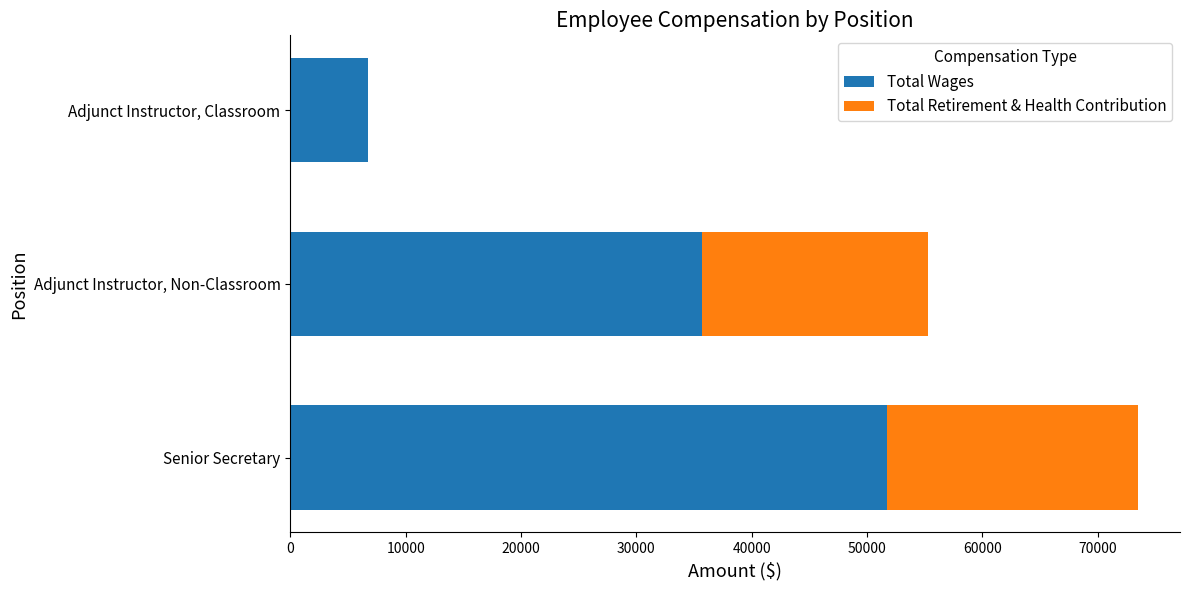

At which category is the sum across all series the highest?

Senior Secretary